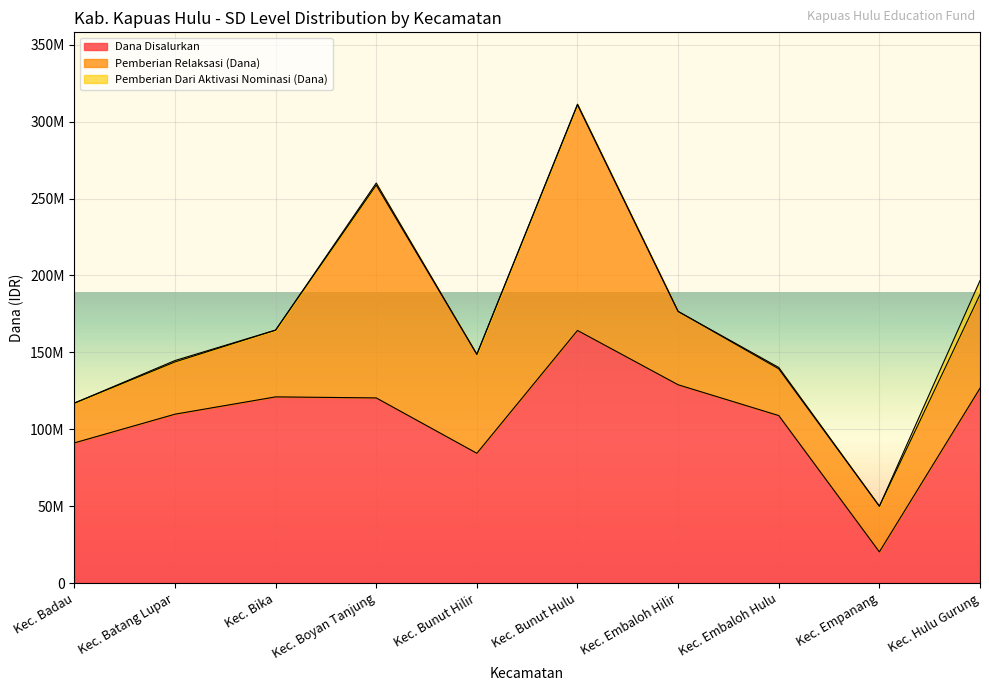

What is the total value across all series at Kec. Boyan Tanjung?

260100923